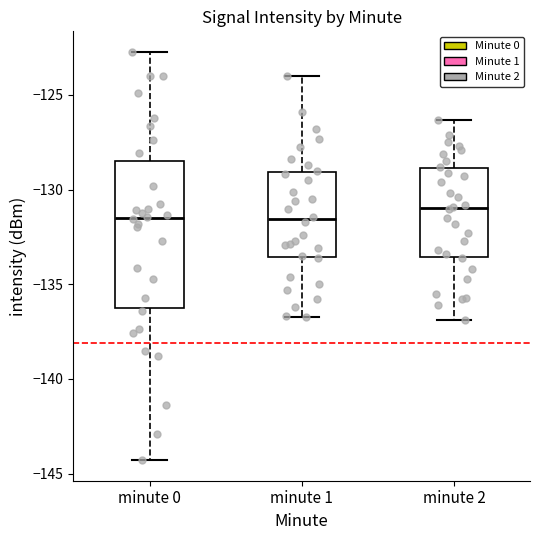

Comparing the boxes themselves (not the whiskers), which one is the tallest?

minute 0